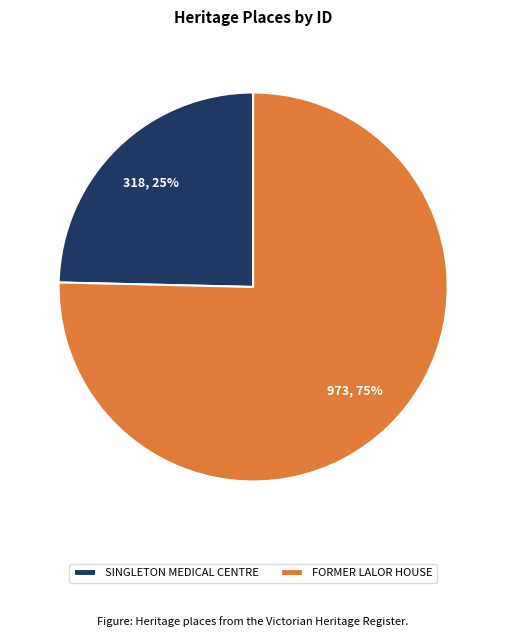

Which category has the smallest portion of the pie?

SINGLETON MEDICAL CENTRE